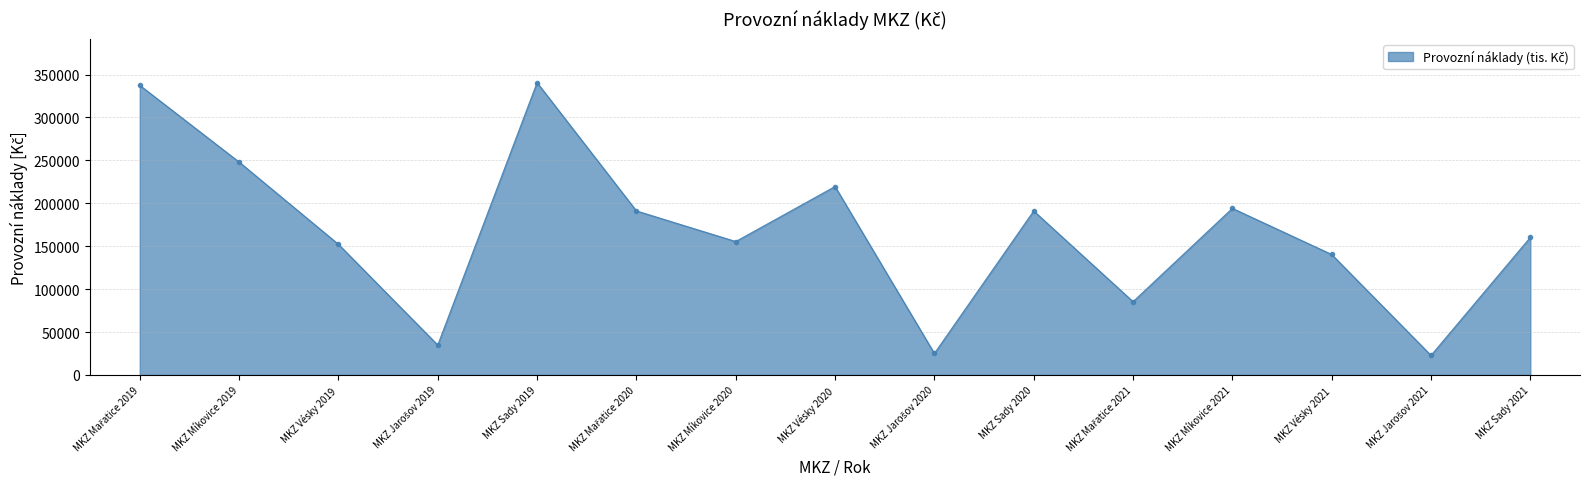

Between MKZ Sady 2019 and MKZ Míkovice 2019, which is larger?

MKZ Sady 2019